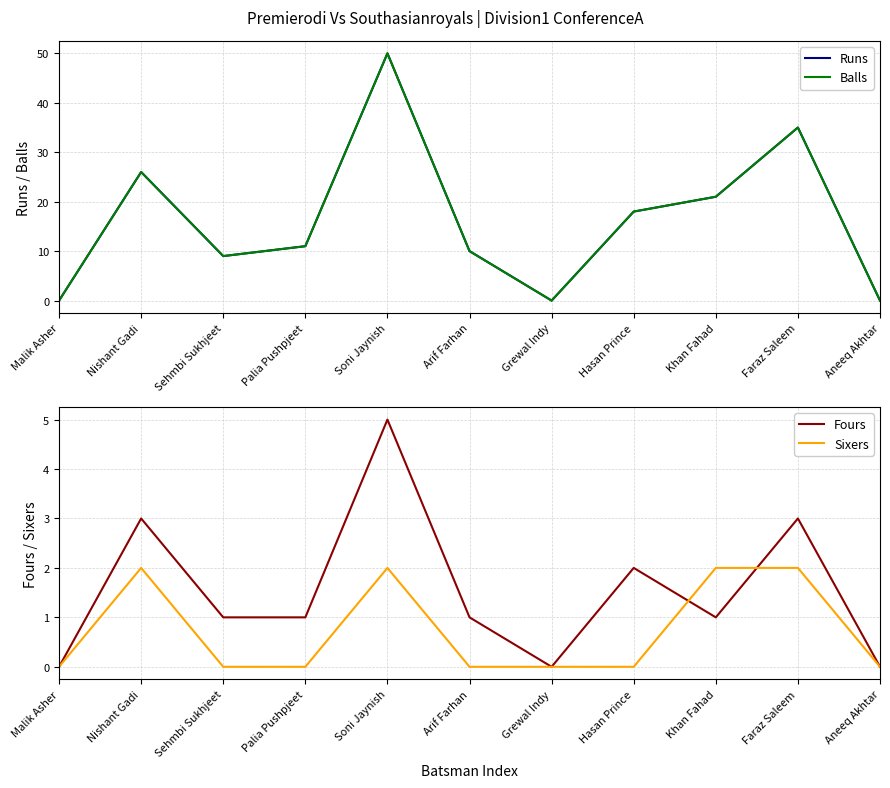

Reading left to right, what are all the values shown in this chart?

Runs: Malik Asher=0	Nishant Gadi=26	Sehmbi Sukhjeet=9	Palia Pushpjeet=11	Soni Jaynish=50	Arif Farhan=10	Grewal Indy=0	Hasan Prince=18	Khan Fahad=21	Faraz Saleem=35	Aneeq Akhtar=0
Balls: Malik Asher=0	Nishant Gadi=26	Sehmbi Sukhjeet=9	Palia Pushpjeet=11	Soni Jaynish=50	Arif Farhan=10	Grewal Indy=0	Hasan Prince=18	Khan Fahad=21	Faraz Saleem=35	Aneeq Akhtar=0
Fours: Malik Asher=0	Nishant Gadi=3	Sehmbi Sukhjeet=1	Palia Pushpjeet=1	Soni Jaynish=5	Arif Farhan=1	Grewal Indy=0	Hasan Prince=2	Khan Fahad=1	Faraz Saleem=3	Aneeq Akhtar=0
Sixers: Malik Asher=0	Nishant Gadi=2	Sehmbi Sukhjeet=0	Palia Pushpjeet=0	Soni Jaynish=2	Arif Farhan=0	Grewal Indy=0	Hasan Prince=0	Khan Fahad=2	Faraz Saleem=2	Aneeq Akhtar=0